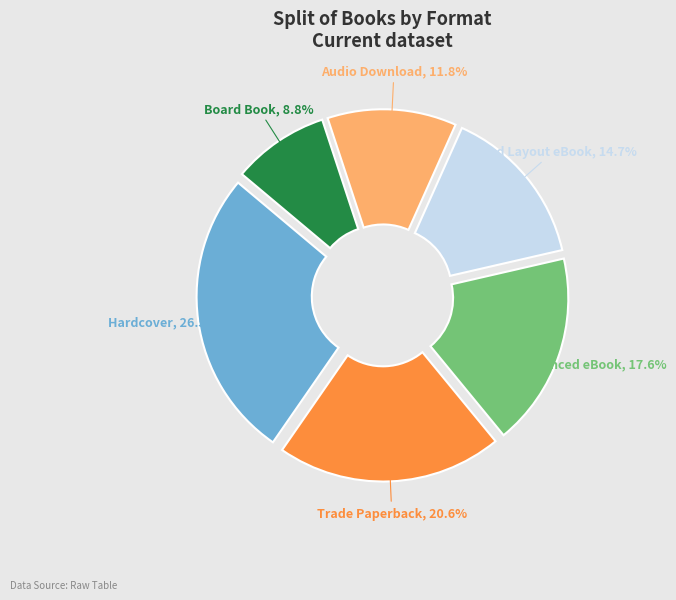

To the nearest percent, what is the average slice percentage?

17%